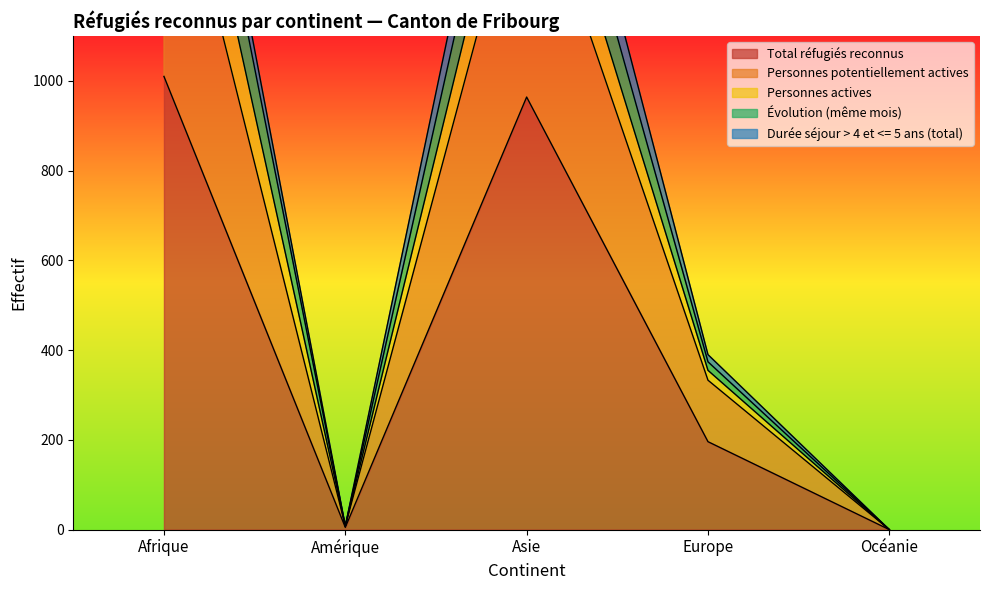

What is the label of the 2nd point from the left?

Amérique